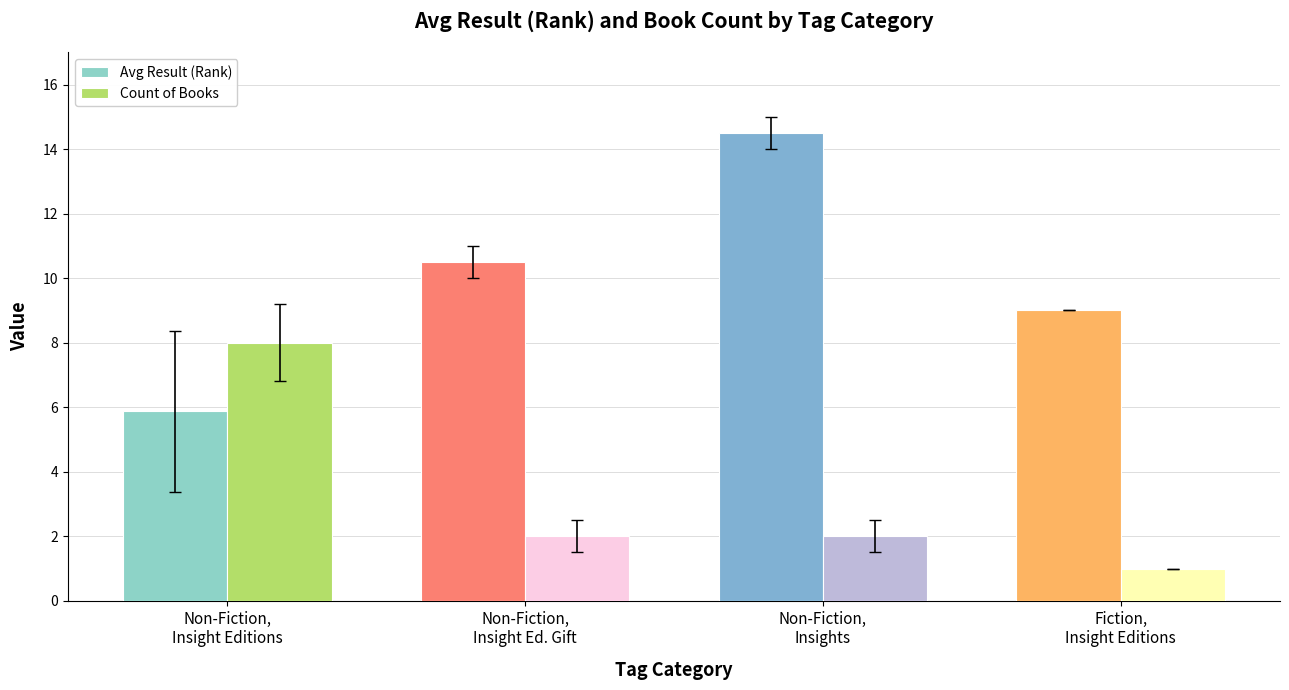

True or false: Avg Result (Rank) has a value of 3.1 at Non-Fiction,
Insight Editions.

False